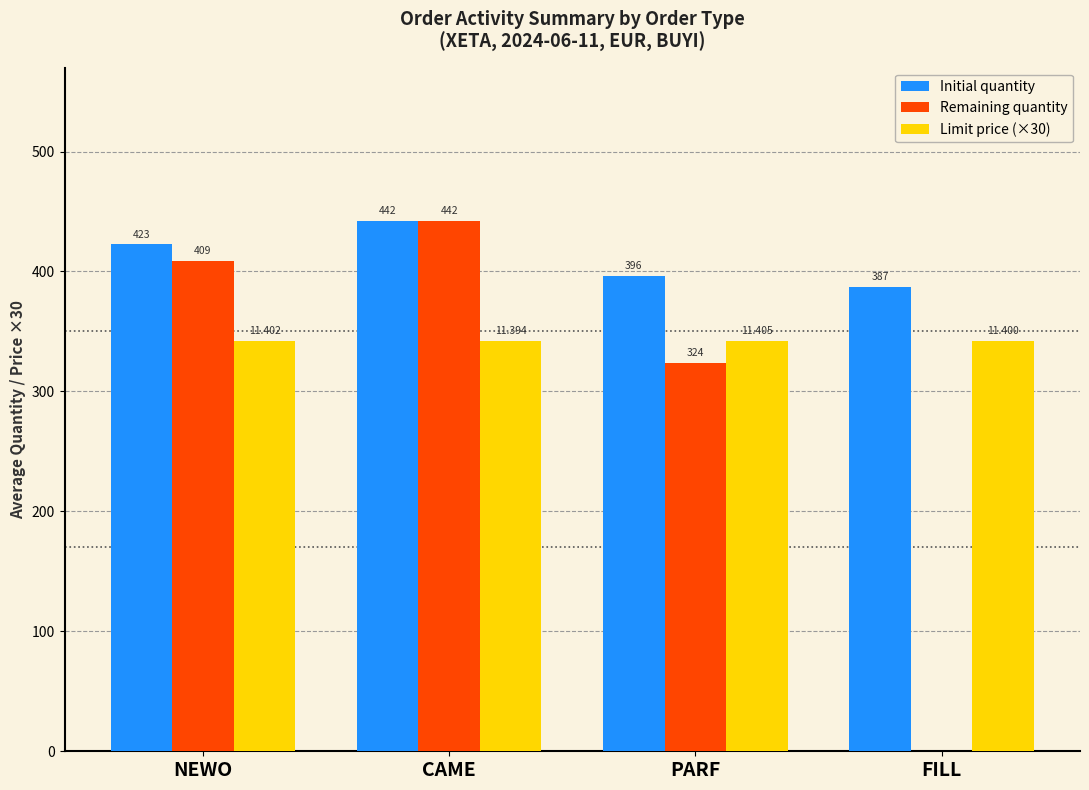

True or false: Remaining quantity has a value of 536.5 at NEWO.

False